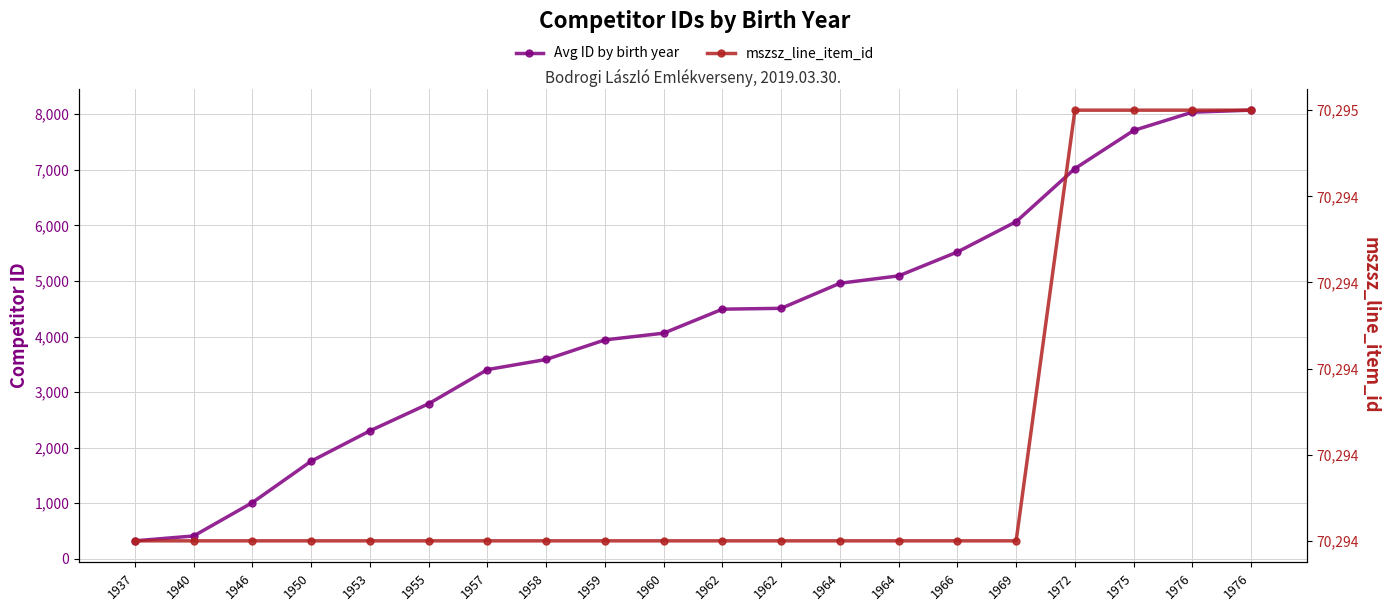

True or false: Avg ID by birth year and mszsz_line_item_id cross at least once.

False